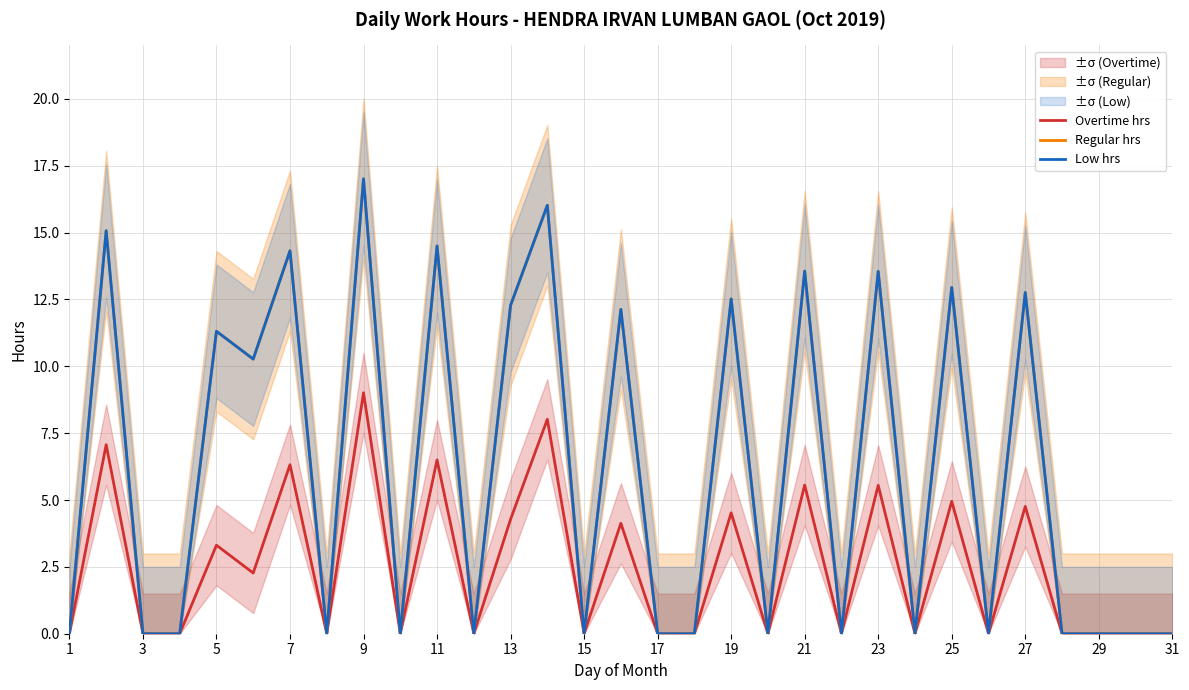

What is the maximum value for Regular hrs?

17.0